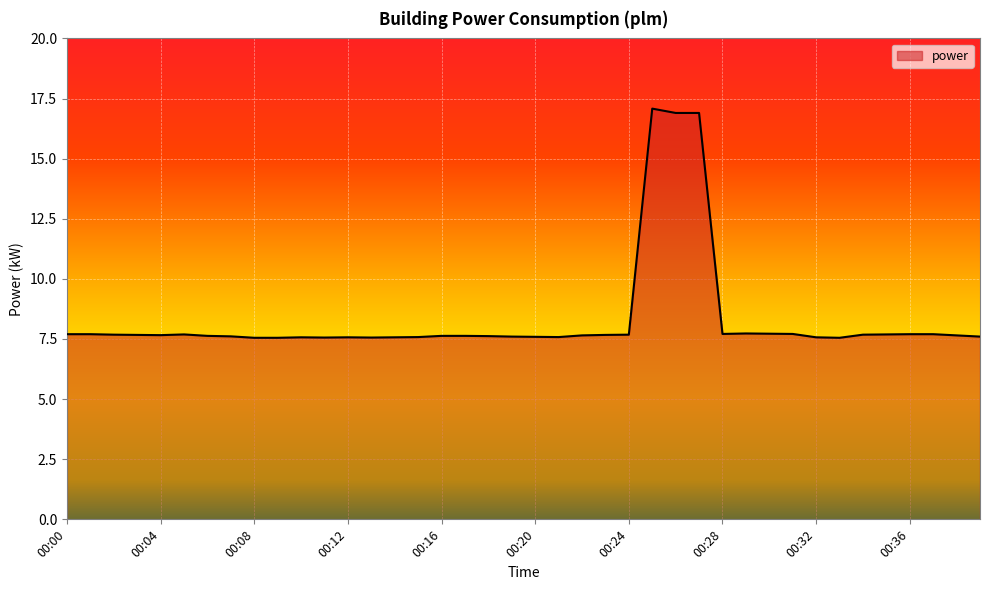

What is the difference between the maximum and minimum values?

9.5